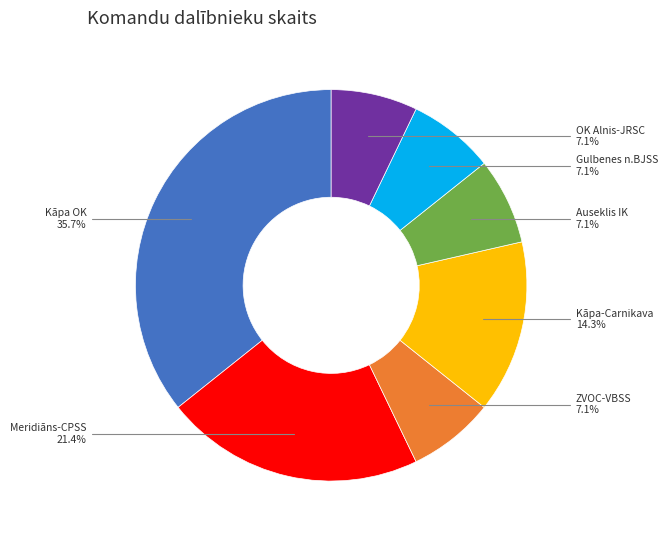

Which slice is the largest?

Kāpa OK